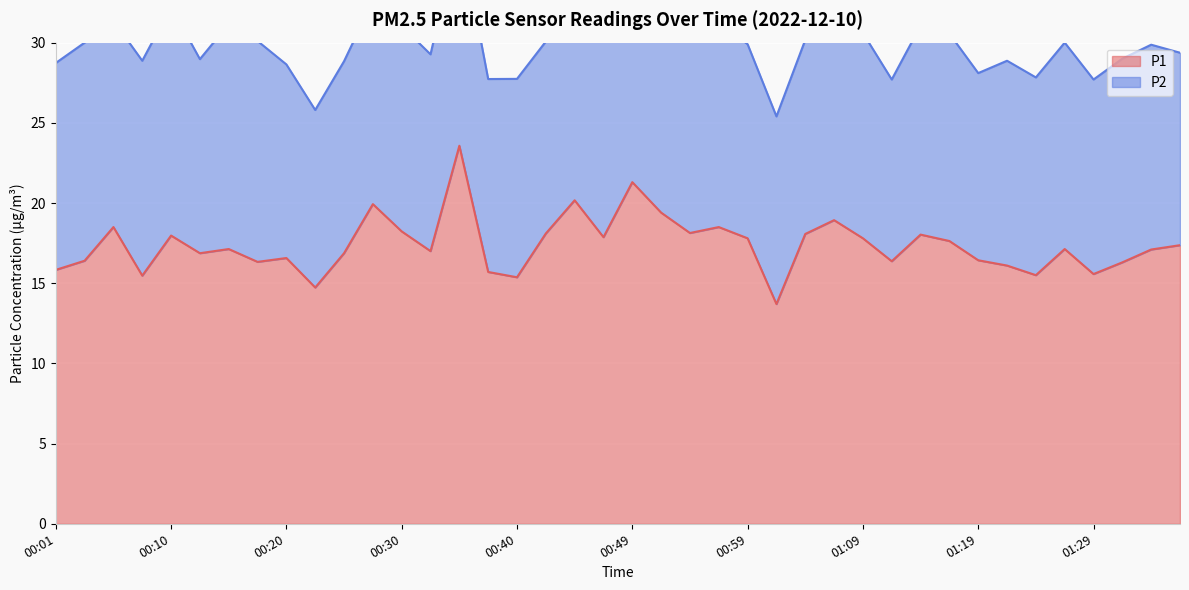

Reading left to right, what are all the values shown in this chart?

00:01=15.8	00:03=16.4	00:05=18.5	00:08=15.5	00:10=18.0	00:13=16.9	00:15=17.1	00:18=16.3	00:20=16.6	00:23=14.7	00:25=16.9	00:28=19.9	00:30=18.2	00:32=17.0	00:35=23.6	00:37=15.7	00:40=15.4	00:42=18.1	00:45=20.2	00:47=17.9	00:49=21.3	00:52=19.4	00:54=18.1	00:57=18.5	00:59=17.8	01:02=13.7	01:04=18.1	01:07=18.9	01:09=17.8	01:11=16.4	01:14=18.0	01:16=17.6	01:19=16.4	01:21=16.1	01:24=15.5	01:26=17.1	01:29=15.6	01:31=16.3	01:34=17.1	01:36=17.4